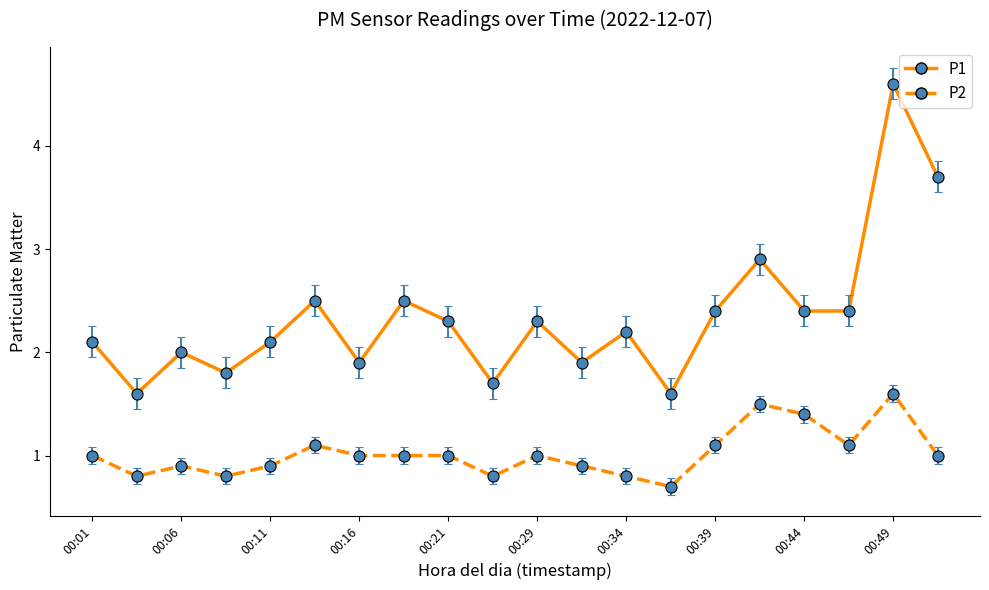

Reading left to right, list all the values displayed in this chart.

P1: 2.1	1.6	2.0	1.8	2.1	2.5	1.9	2.5	2.3	1.7	2.3	1.9	2.2	1.6	2.4	2.9	2.4	2.4	4.6	3.7
P2: 1.0	0.8	0.9	0.8	0.9	1.1	1.0	1.0	1.0	0.8	1.0	0.9	0.8	0.7	1.1	1.5	1.4	1.1	1.6	1.0